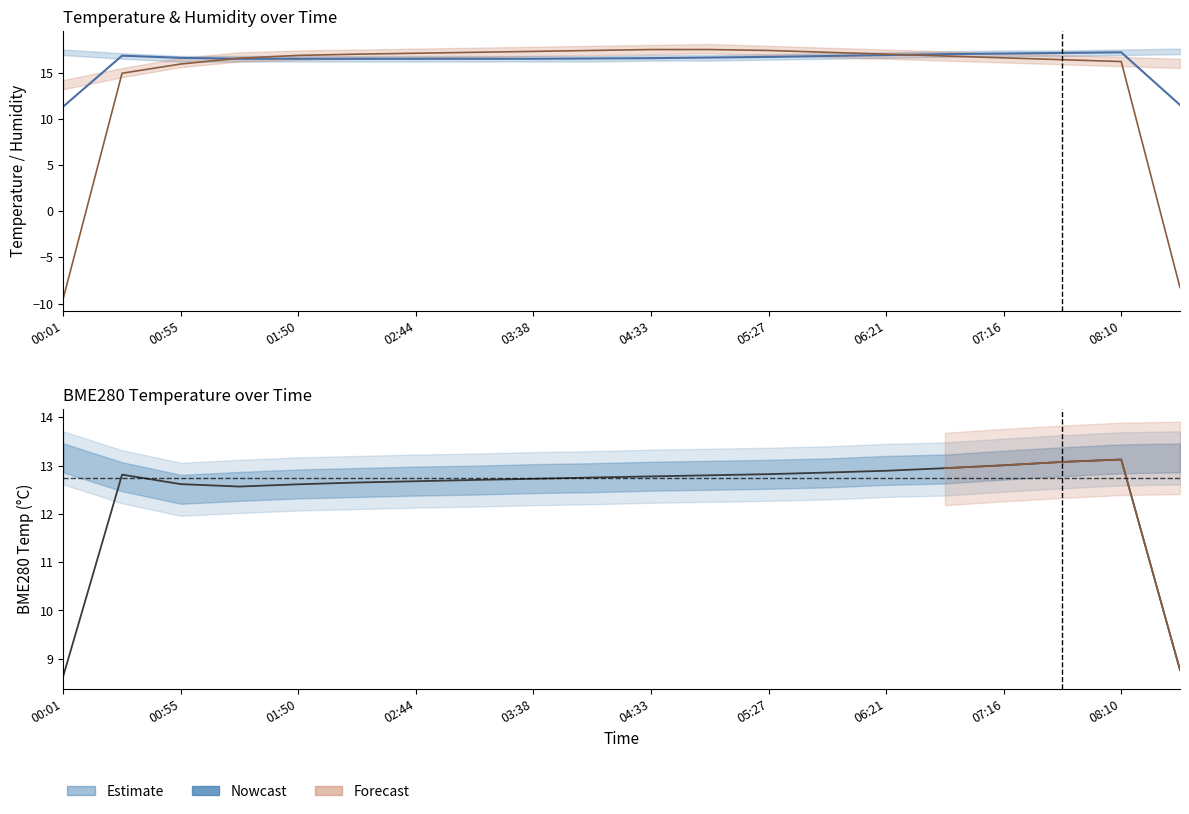

True or false: there are more than 0 points higher than both neighbors.

True